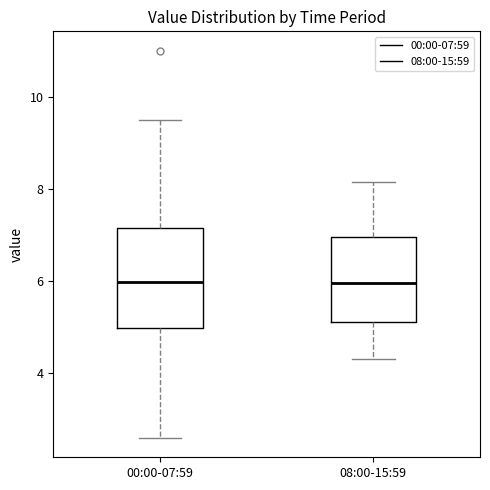

Reading left to right, read every box against the y-axis: the position of its median line, the range the box covers, and the ends of its whiskers. The values are not printed on the chart, so give them approximately, as read against the axis.

00:00-07:59: median 6.0, box 5.0 to 7.2, whiskers 2.6 to 9.6
08:00-15:59: median 6.0, box 5.2 to 7.0, whiskers 4.4 to 8.2